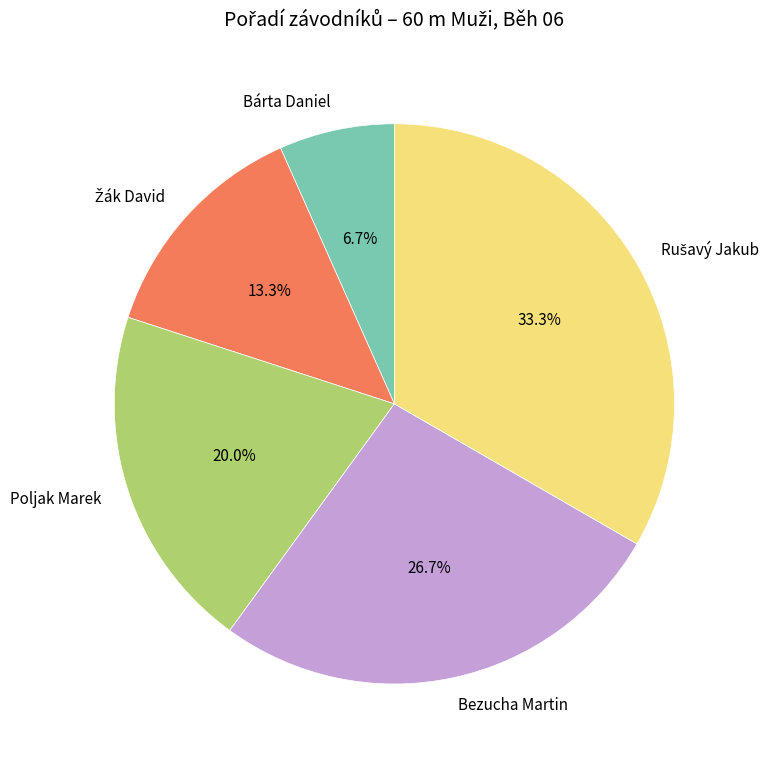

Which category has the smallest portion of the pie?

Bárta Daniel